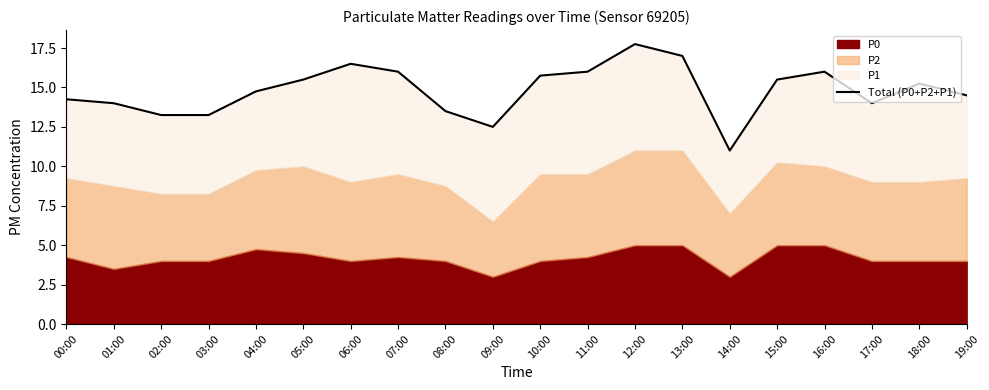

What is the difference between the values at 01:00 and 09:00?

1.5